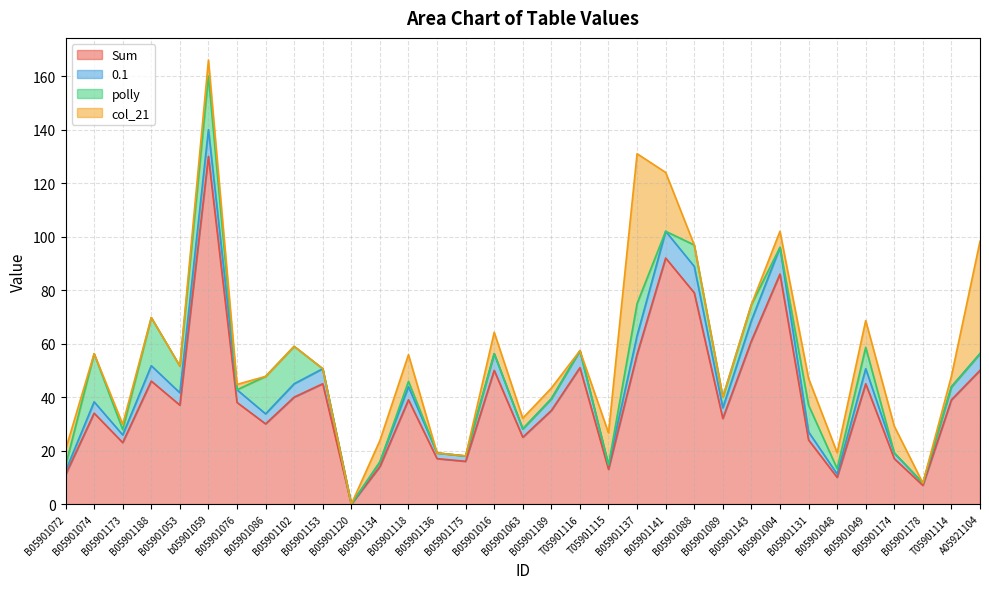

The 0.1 series shows 8.4 at B05901153. True or false?

False